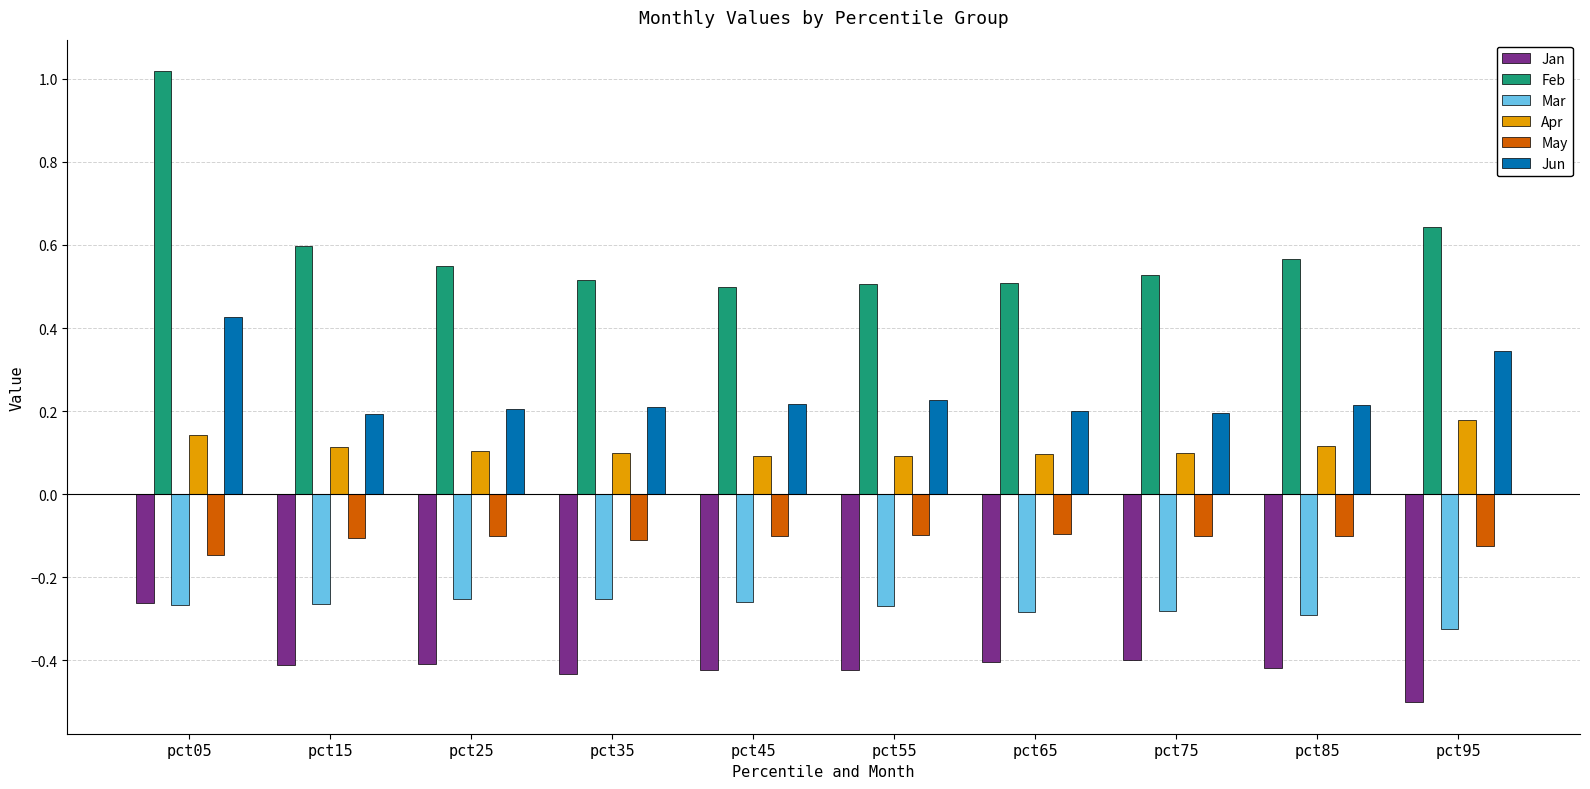

Which series changed the most between pct05 and pct65?

Feb